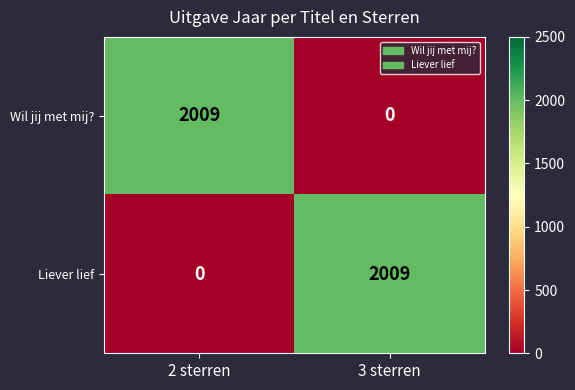

Is it true that Liever lief equals 0 at 2 sterren?

True